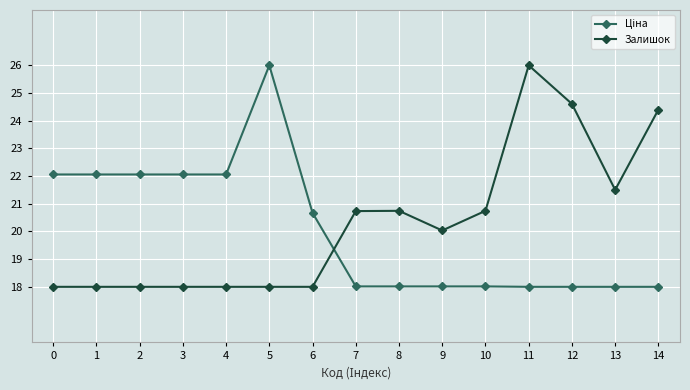

How many distinct data groups are displayed?

2